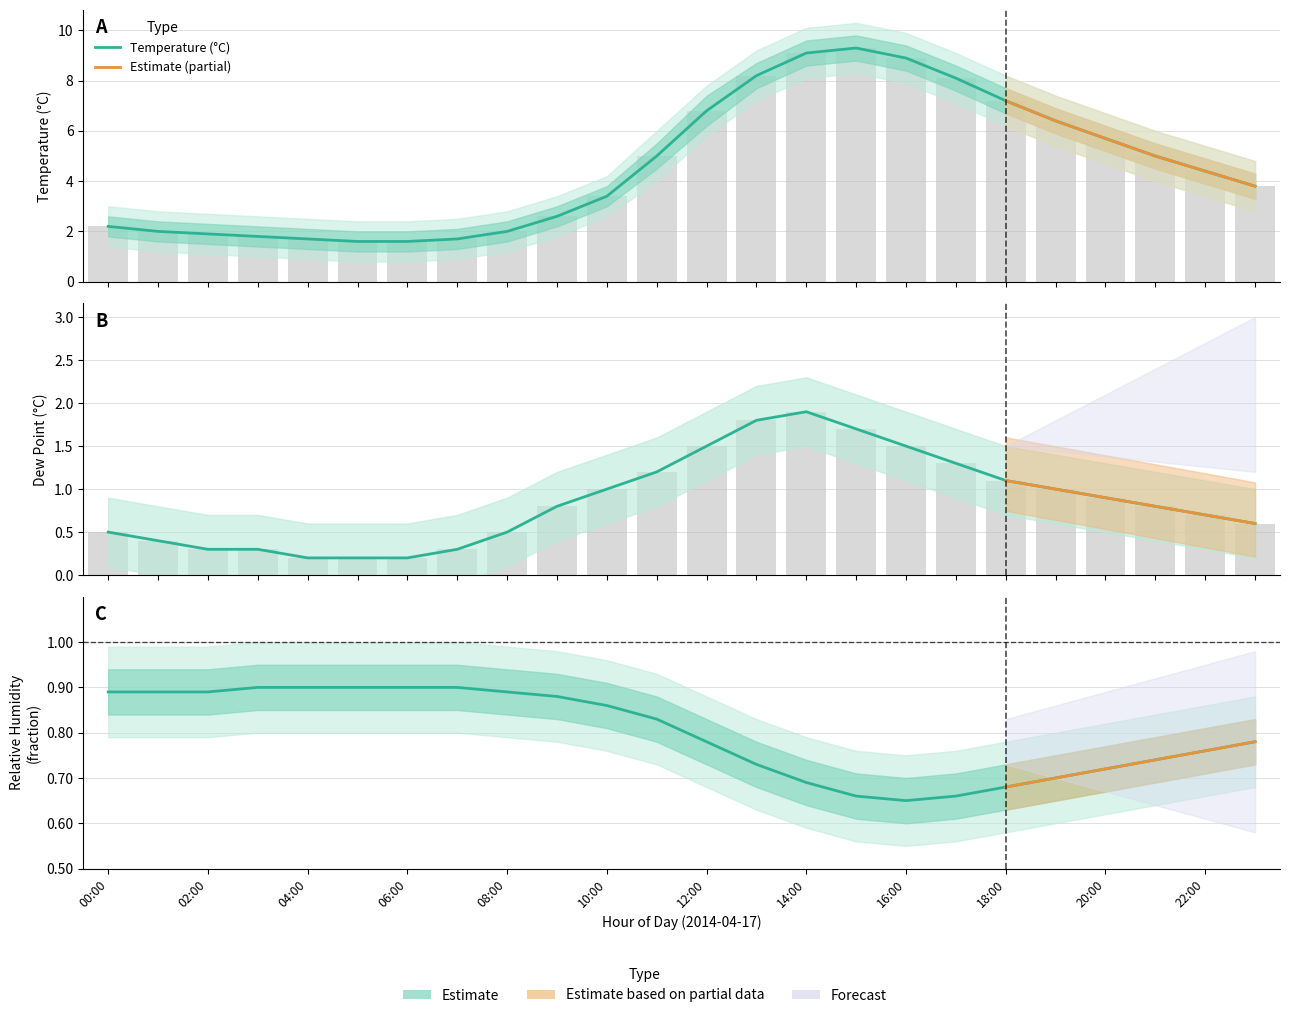

Is the value of temp at 12:00 greater than the value of dp at 01:00?

Yes